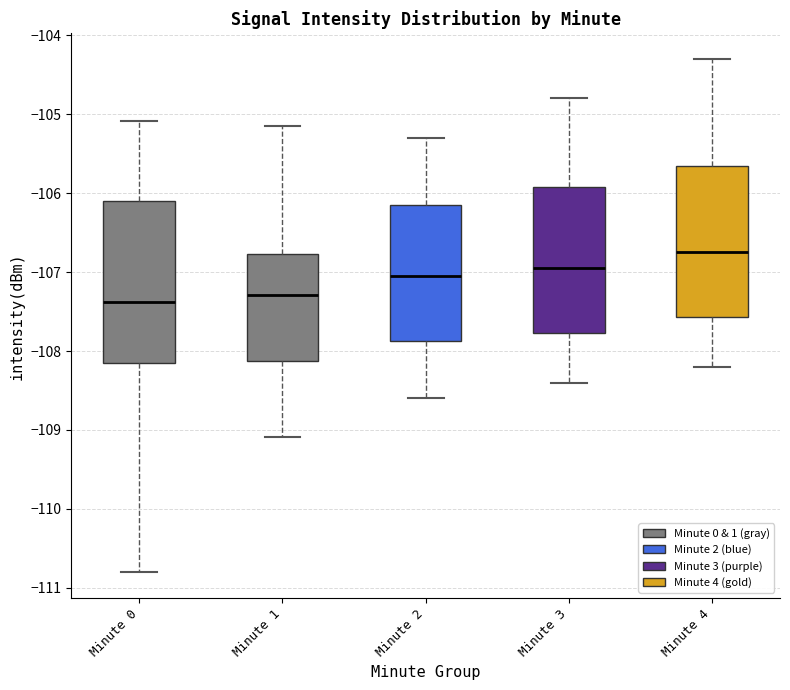

Reading left to right, read every box against the y-axis: the position of its median line, the range the box covers, and the ends of its whiskers. The values are not printed on the chart, so give them approximately, as read against the axis.

Minute 0: median -107.4, box -108.2 to -106.1, whiskers -110.8 to -105.1
Minute 1: median -107.3, box -108.1 to -106.8, whiskers -109.1 to -105.1
Minute 2: median -107.0, box -107.9 to -106.1, whiskers -108.6 to -105.3
Minute 3: median -106.9, box -107.8 to -105.9, whiskers -108.4 to -104.8
Minute 4: median -106.7, box -107.6 to -105.6, whiskers -108.2 to -104.3